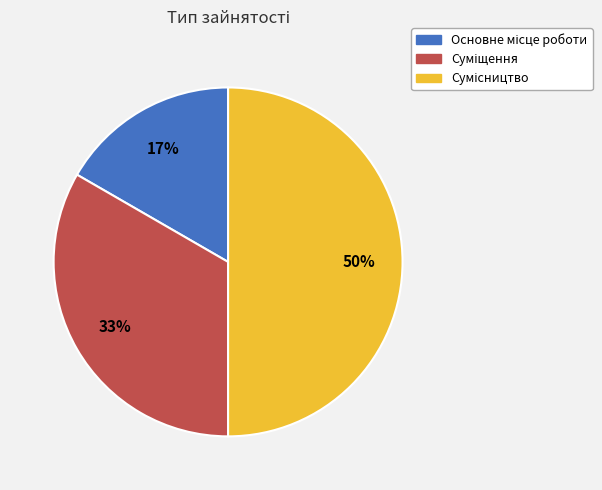

To the nearest percent, what is the difference between the largest and smallest slice percentages?

33%